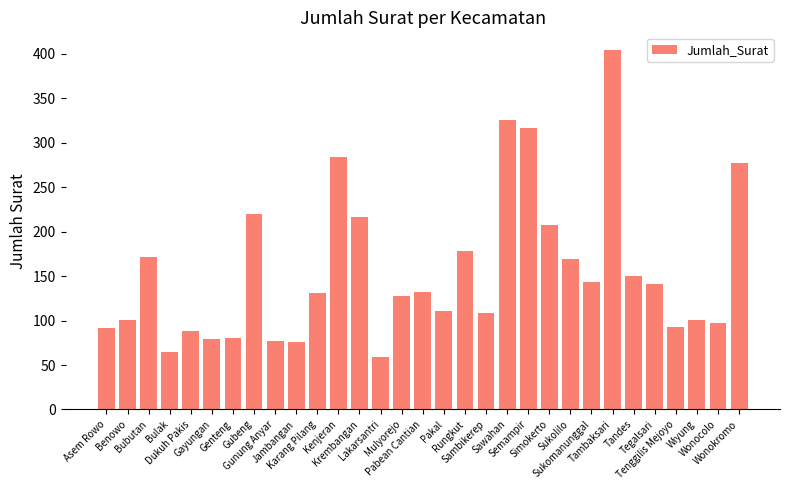

What is the ratio of the value at Sawahan to the value at Asem Rowo?

3.5